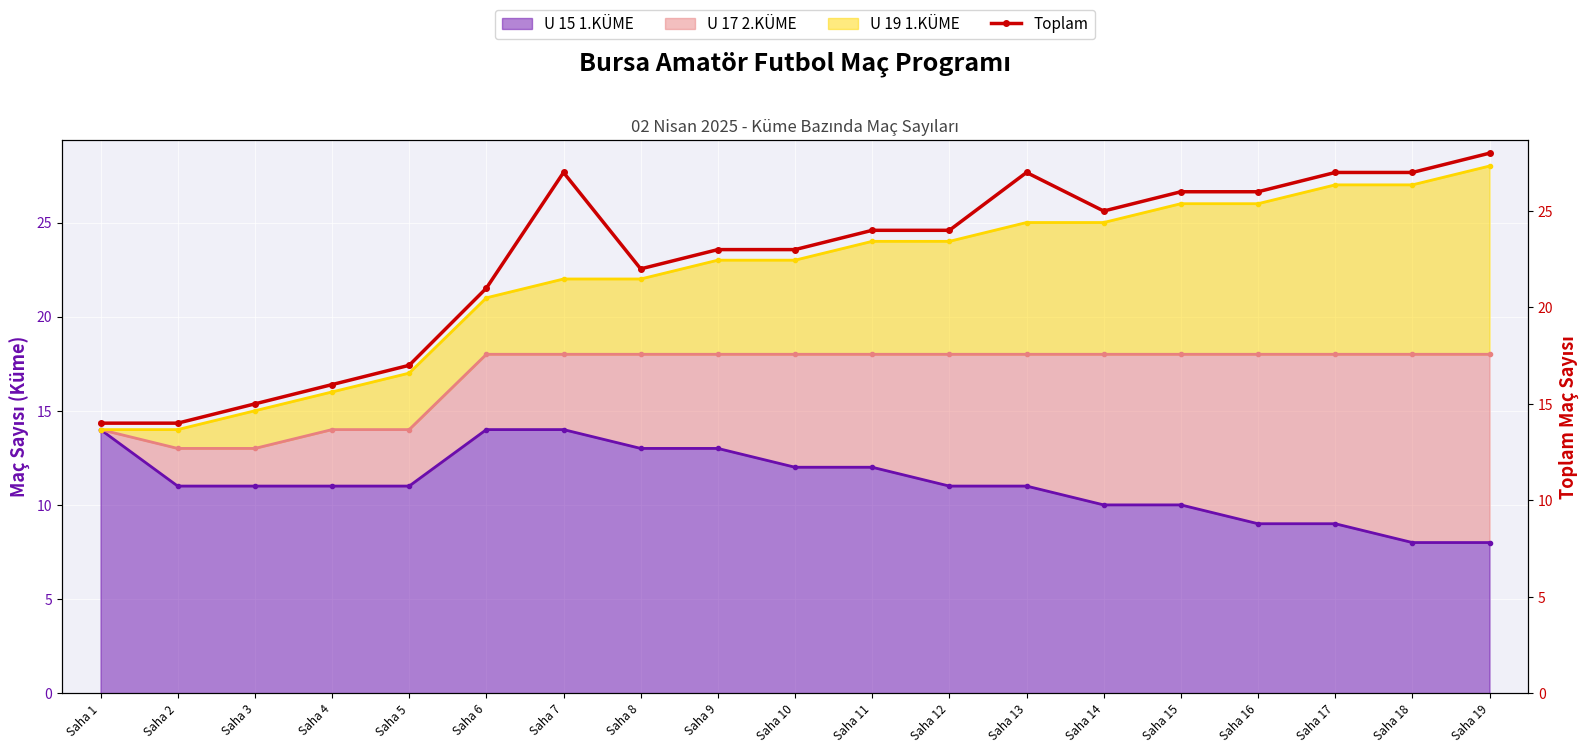

True or false: the data shows 44 at Saha 19.

False